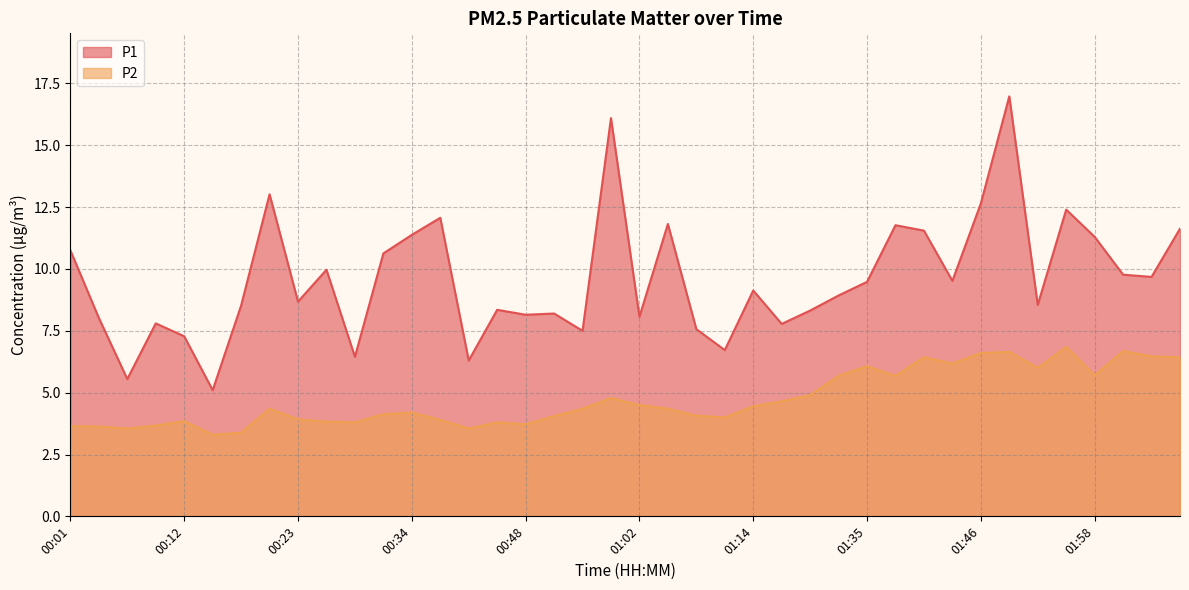

Reading right to left, list all the values displayed in this chart.

P1: 11.6	9.7	9.8	11.3	12.4	8.6	17.0	12.7	9.5	11.6	11.8	9.5	8.9	8.3	7.8	9.1	6.7	7.6	11.8	8.1	16.1	7.5	8.2	8.2	8.3	6.3	12.1	11.4	10.6	6.5	10.0	8.7	13.0	8.5	5.1	7.3	7.8	5.5	8.0	10.8
P2: 6.4	6.5	6.7	5.7	6.8	6.0	6.7	6.6	6.2	6.4	5.7	6.1	5.7	4.9	4.7	4.5	4.0	4.1	4.3	4.5	4.8	4.3	4.0	3.7	3.8	3.5	3.9	4.2	4.1	3.8	3.8	3.9	4.3	3.4	3.3	3.9	3.7	3.5	3.6	3.6